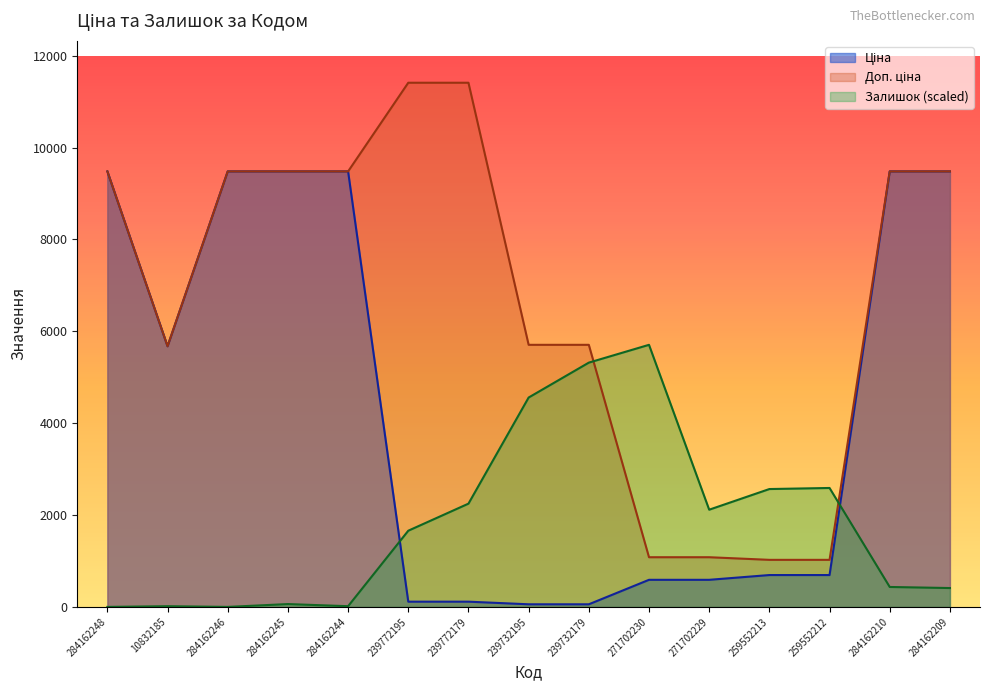

What is the label of the 9th point from the right?

239772179